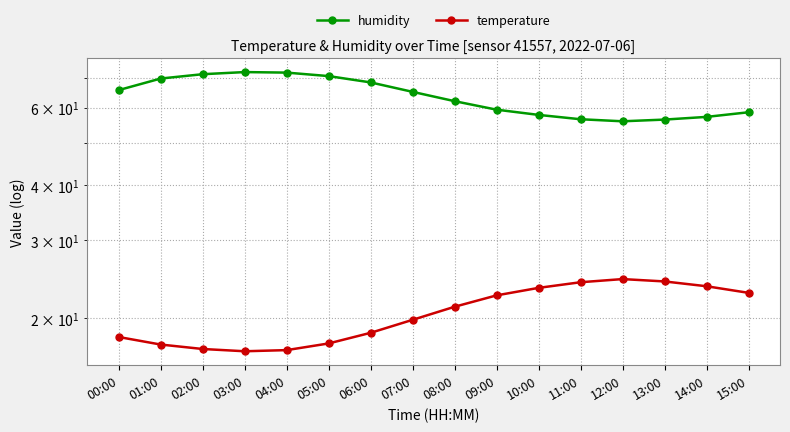

How many data points in temperature are above 21?

8